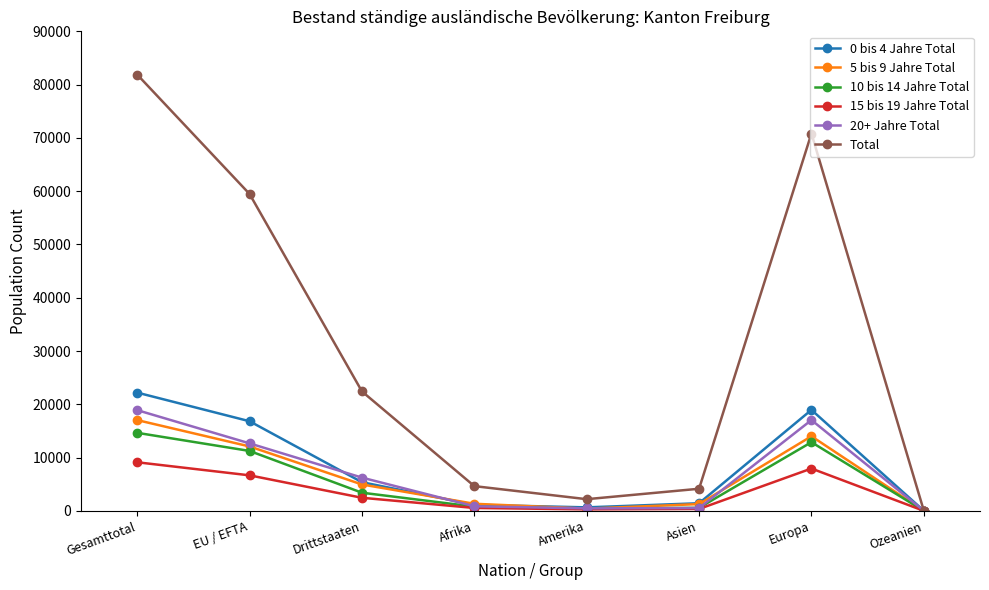

What is the value of the 5 bis 9 Jahre Total point at the 8th from the left?

7